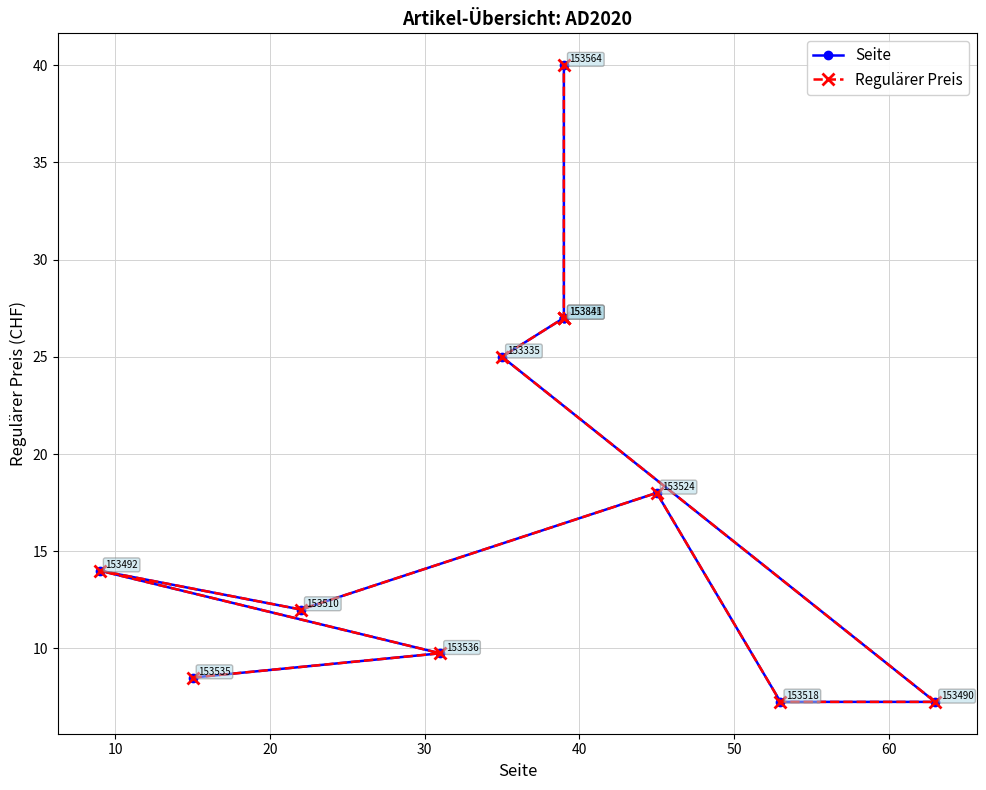

What is the sum of all Regulärer Preis values?

222.8